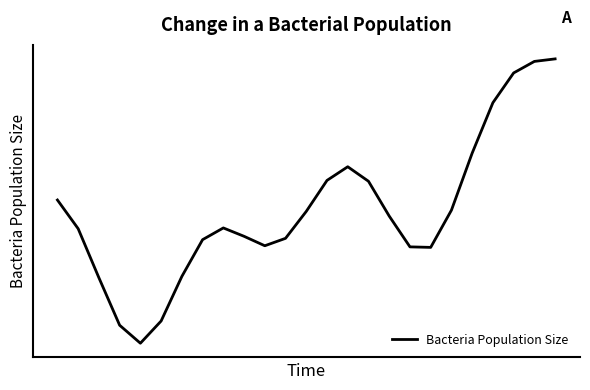

Rank the categories by value from highest to lowest.

24, 23, 22, 21, 20, 14, 13, 15, 0, 19, 12, 16, 8, 1, 9, 11, 7, 10, 17, 18, 6, 2, 5, 3, 4